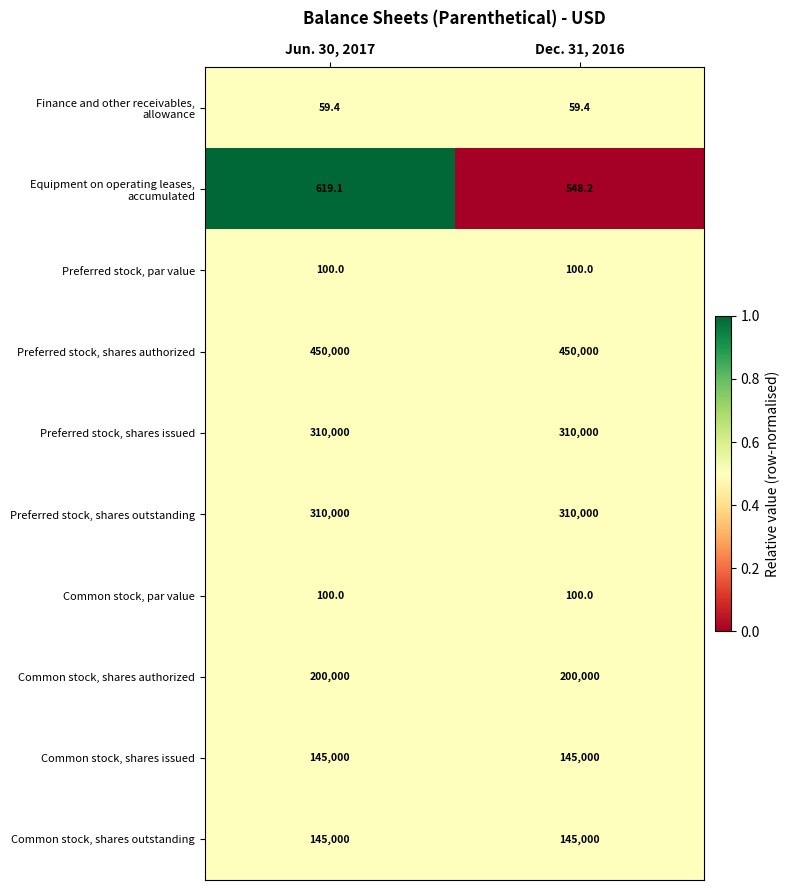

At which category is the sum across all series the highest?

Jun. 30, 2017